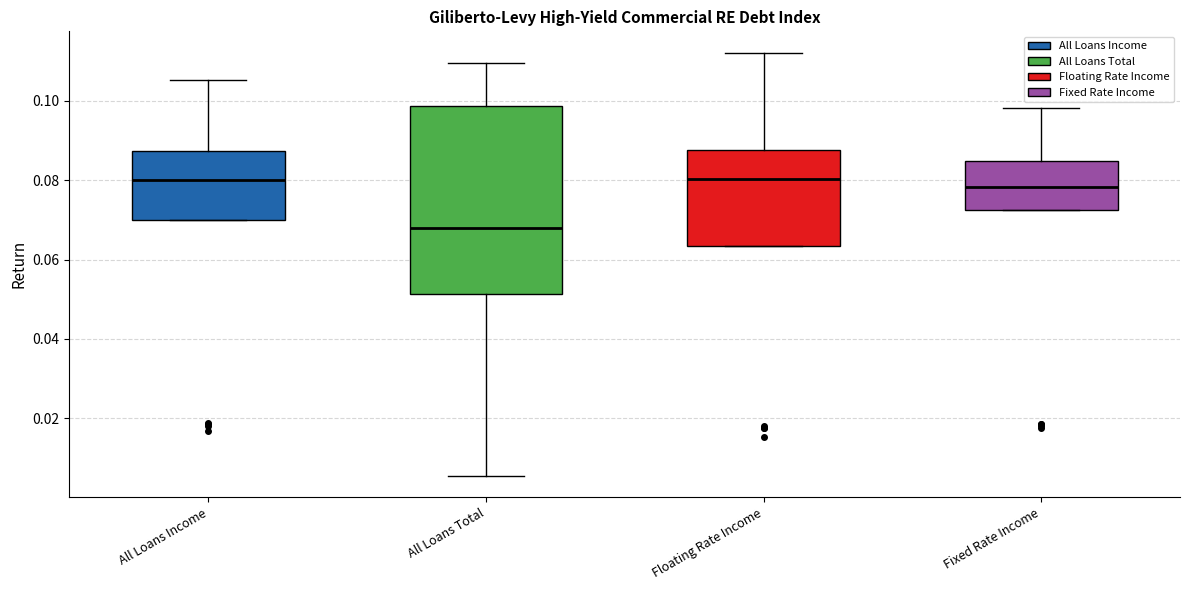

Reading left to right, transcribe this box plot: for each box, give where its median line is, the range the box spans, and where its two whiskers end, as read against the y-axis. The values are not printed on the chart, so give them approximately, as read against the axis.

All Loans Income: median 0.080, box 0.070 to 0.088, whiskers 0.070 to 0.106
All Loans Total: median 0.068, box 0.052 to 0.098, whiskers 0.006 to 0.110
Floating Rate Income: median 0.080, box 0.064 to 0.088, whiskers 0.064 to 0.112
Fixed Rate Income: median 0.078, box 0.072 to 0.084, whiskers 0.072 to 0.098